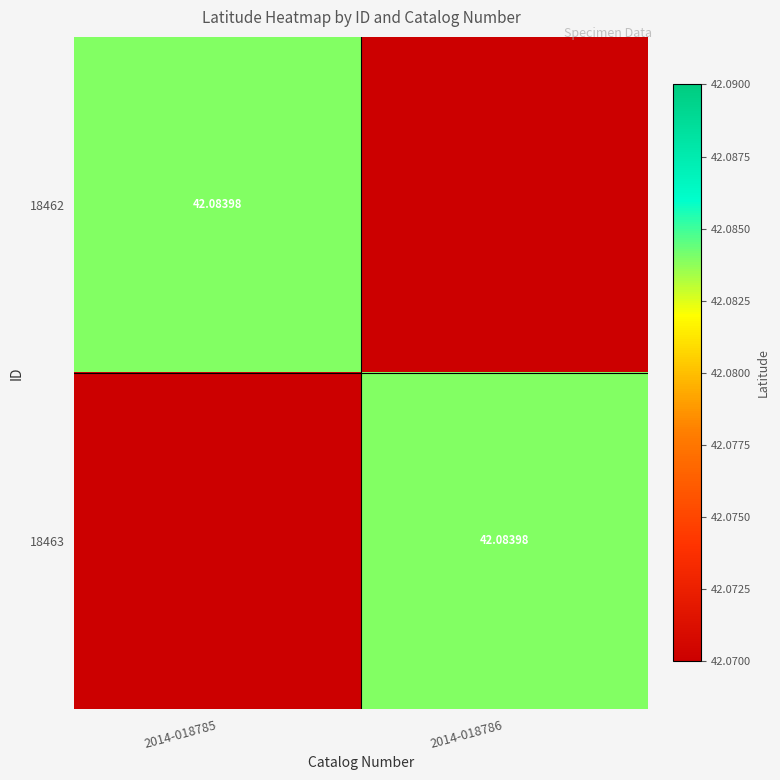

What is the total value across all series at 2014-018786?

84.2